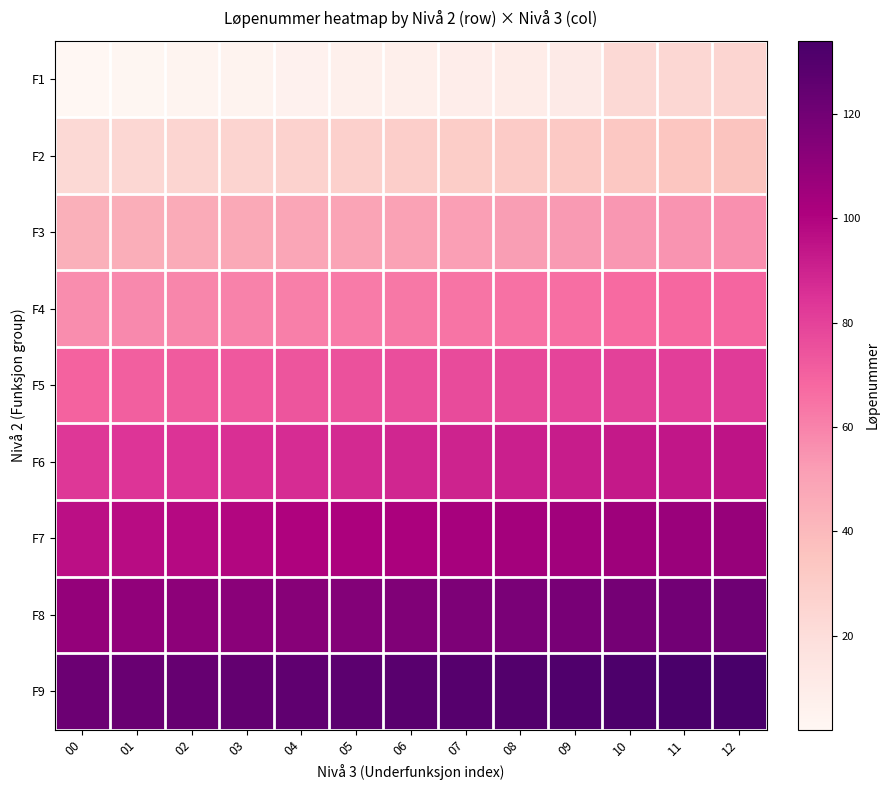

Count the number of data series in this chart.

9